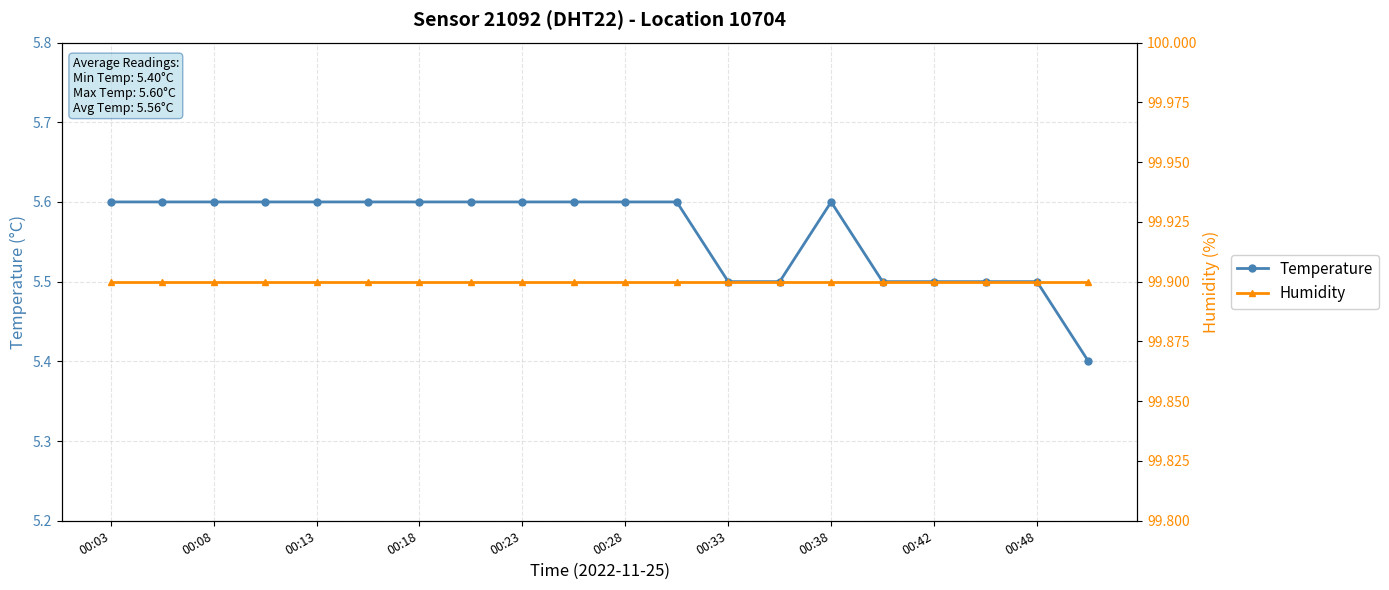

At which label does Temperature reach its minimum?

19